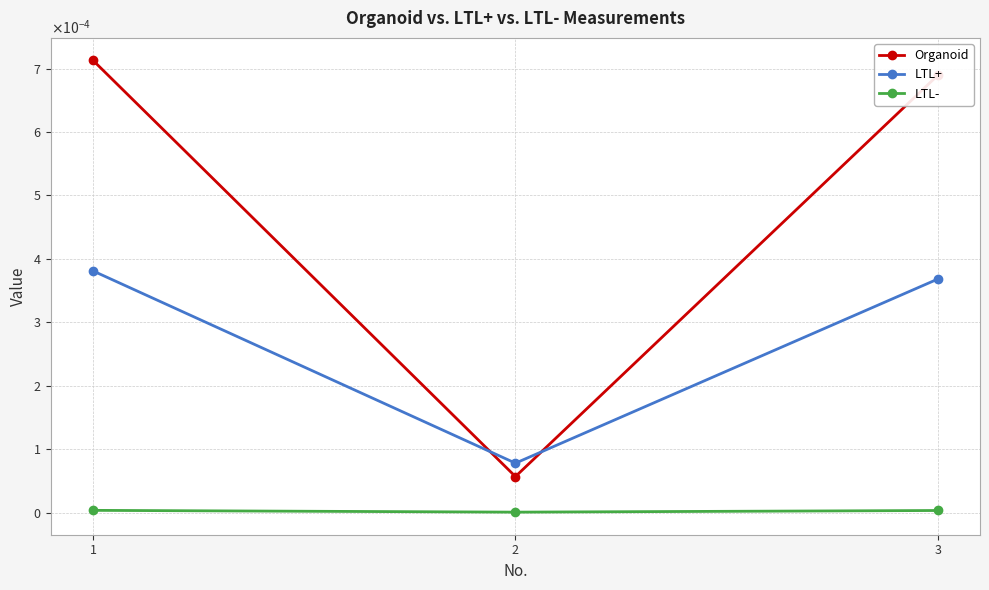

What are all the series names shown in the legend?

Organoid, LTL+, LTL-